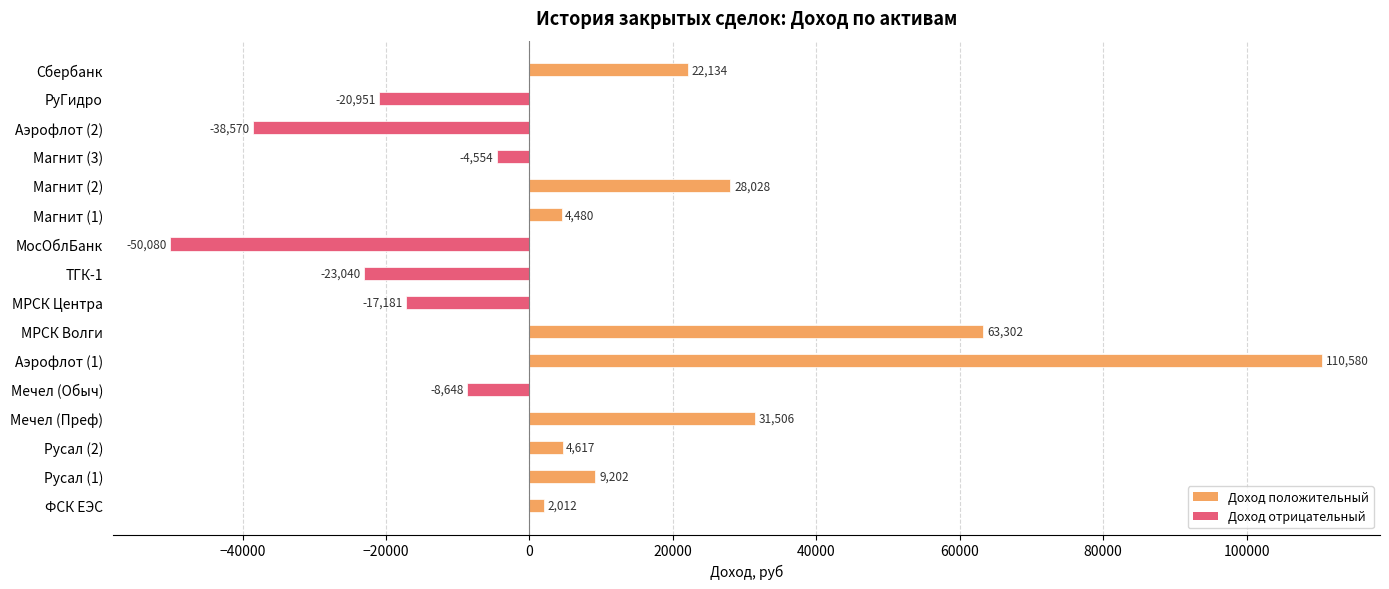

Which has a higher value, Мечел (Обыч) or МосОблБанк?

Мечел (Обыч)